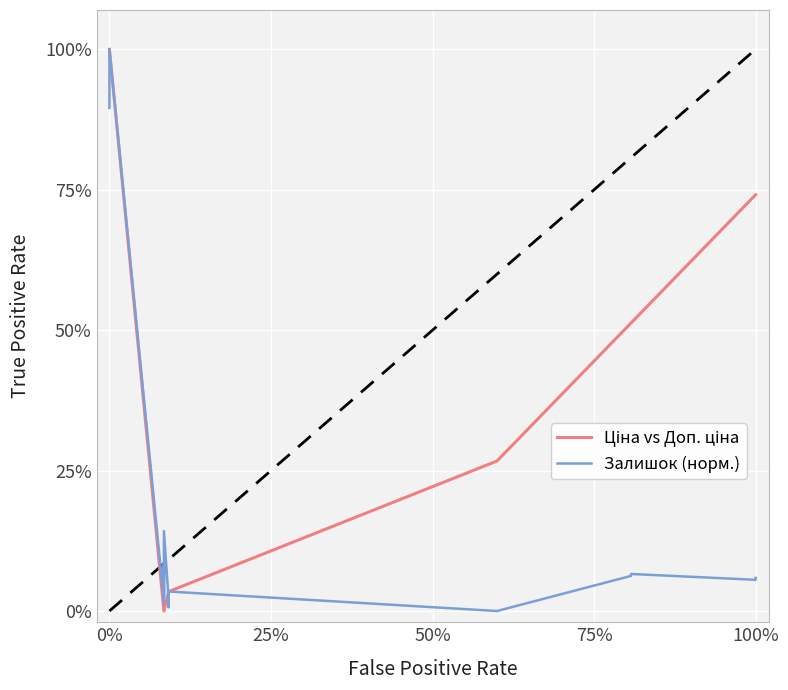

True or false: Залишок (норм.) and Ціна vs Доп. ціна cross at least once.

True